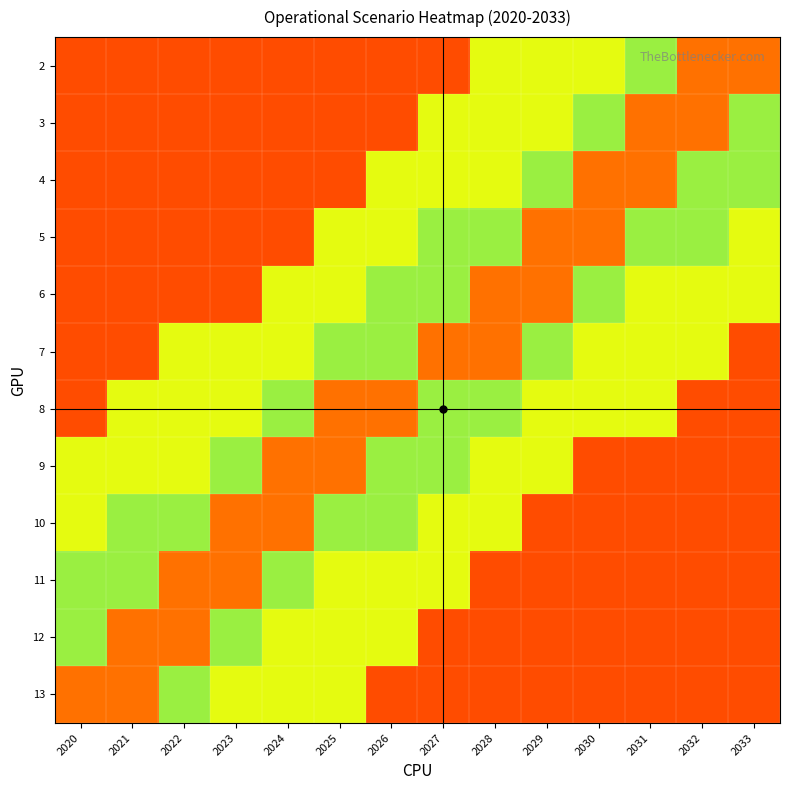

What is the greatest value displayed?

0.8